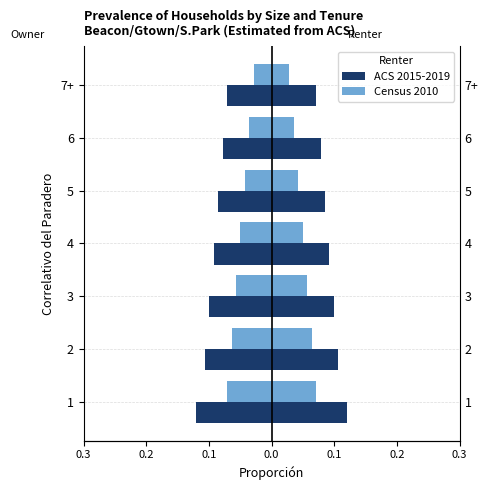

Between 7+ and 4, which is larger?

7+